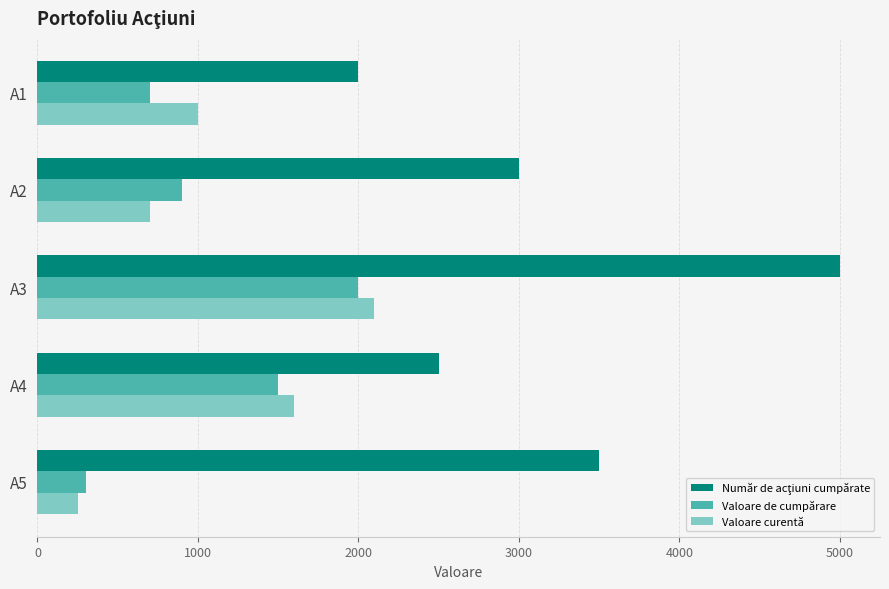

At which category is the sum across all series the highest?

A3